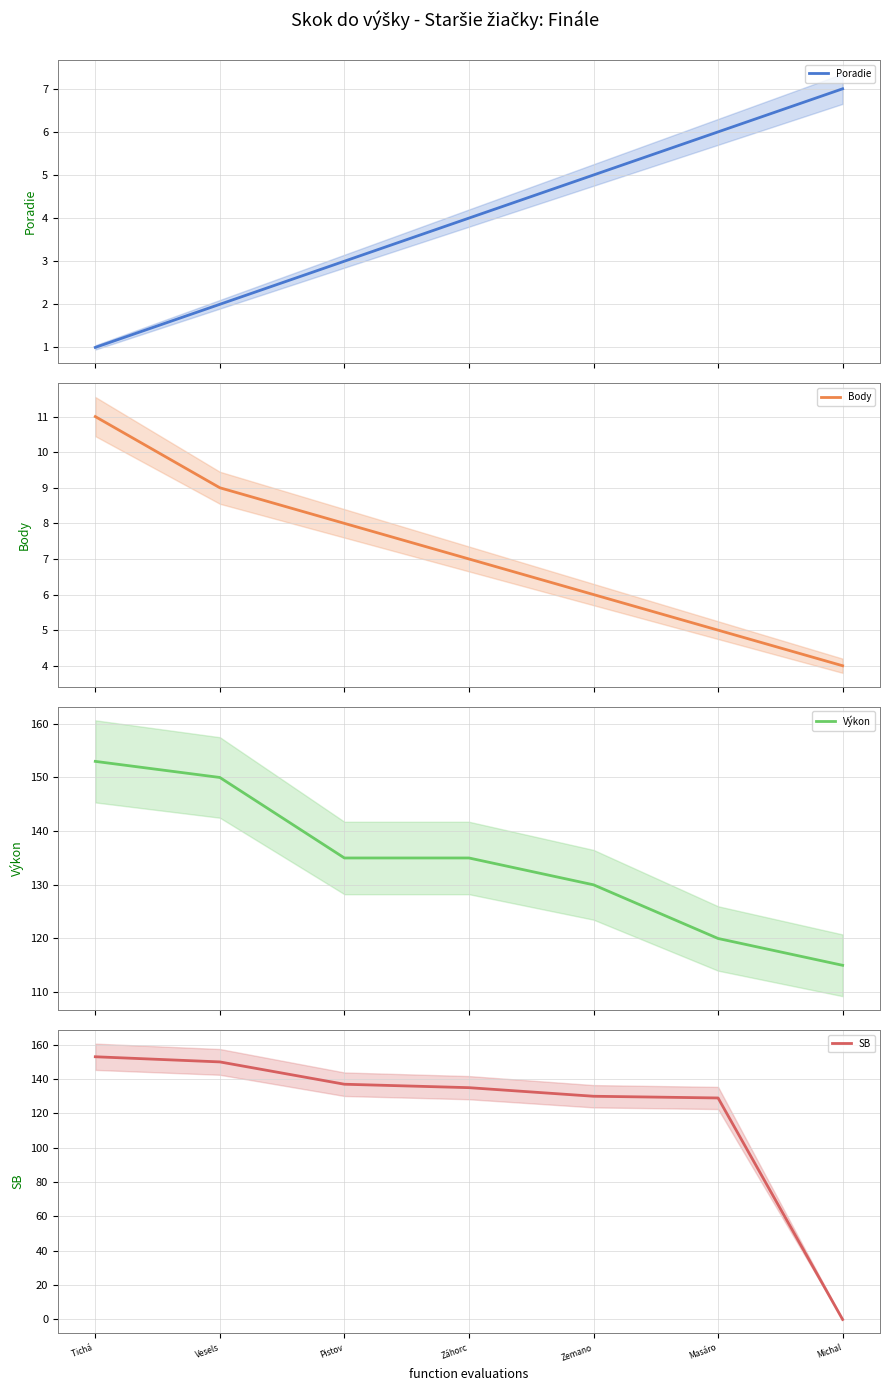

What is the sum of the SB values at Záhorc and Tichá ?

288